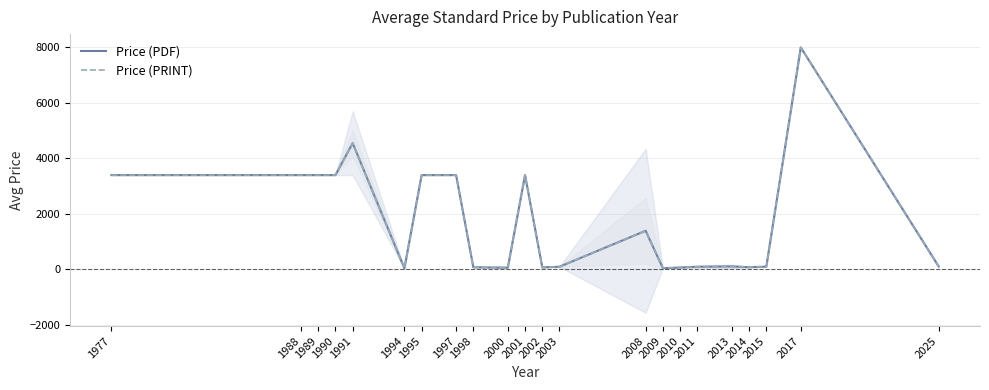

Does the chart have visible grid lines?

Yes